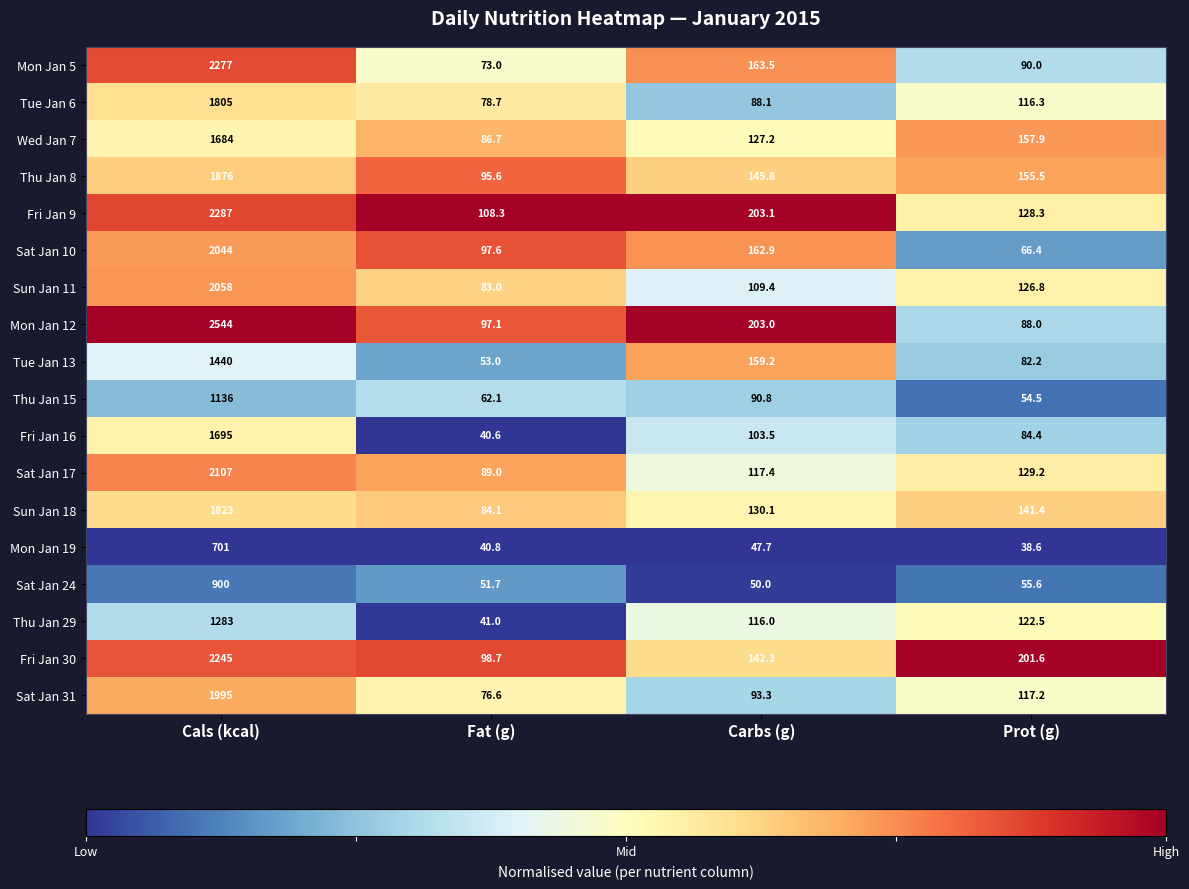

At Carbs (g), list the series in order from smallest to largest.

Mon Jan 19, Sat Jan 24, Tue Jan 6, Thu Jan 15, Sat Jan 31, Fri Jan 16, Sun Jan 11, Thu Jan 29, Sat Jan 17, Wed Jan 7, Sun Jan 18, Fri Jan 30, Thu Jan 8, Tue Jan 13, Sat Jan 10, Mon Jan 5, Mon Jan 12, Fri Jan 9